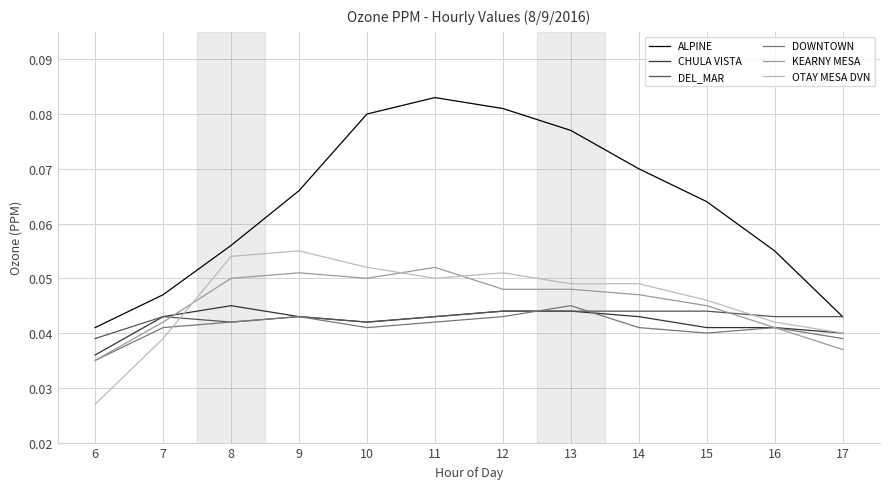

Is the value of OTAY MESA DVN at 9 greater than the value of DOWNTOWN at 15?

Yes